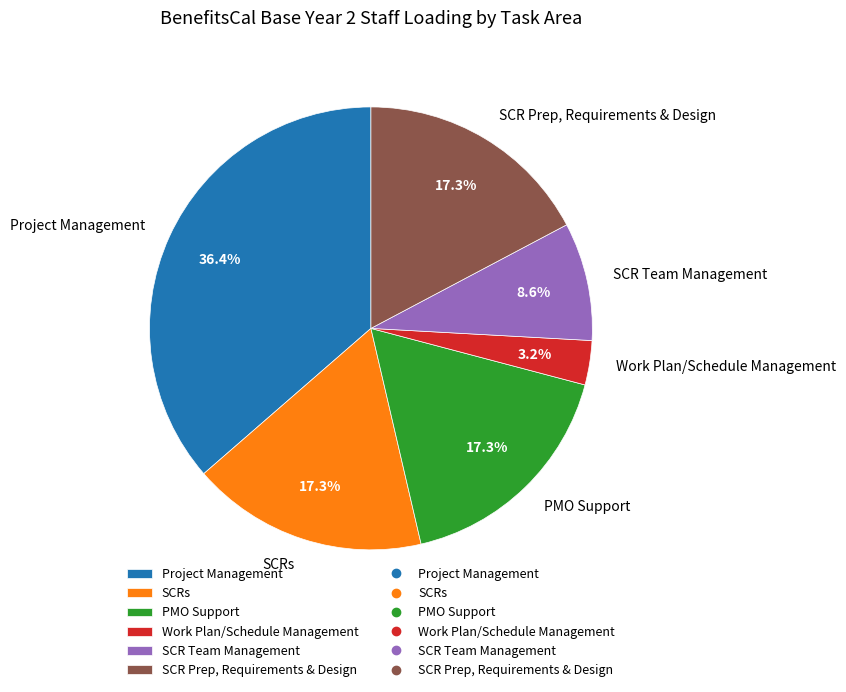

How many slices are in this pie chart?

6